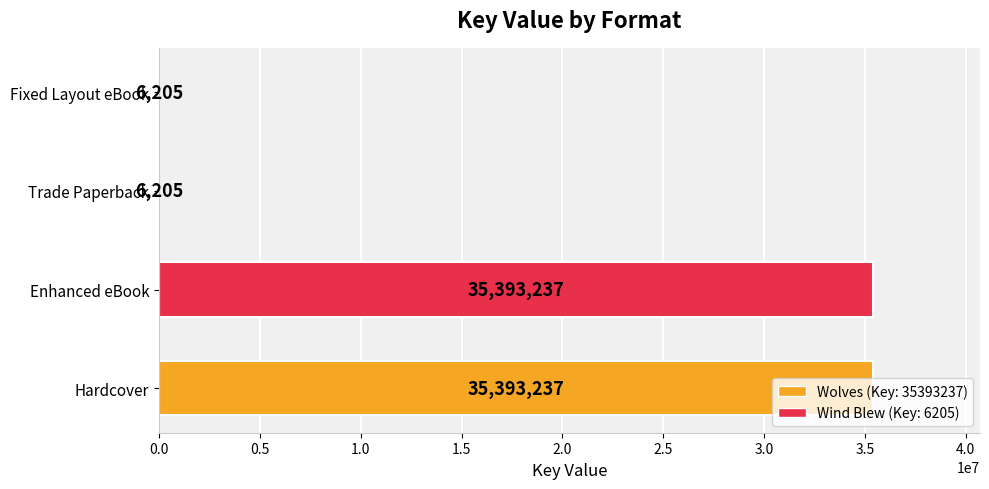

Which has a higher value, Fixed Layout eBook or Enhanced eBook?

Enhanced eBook